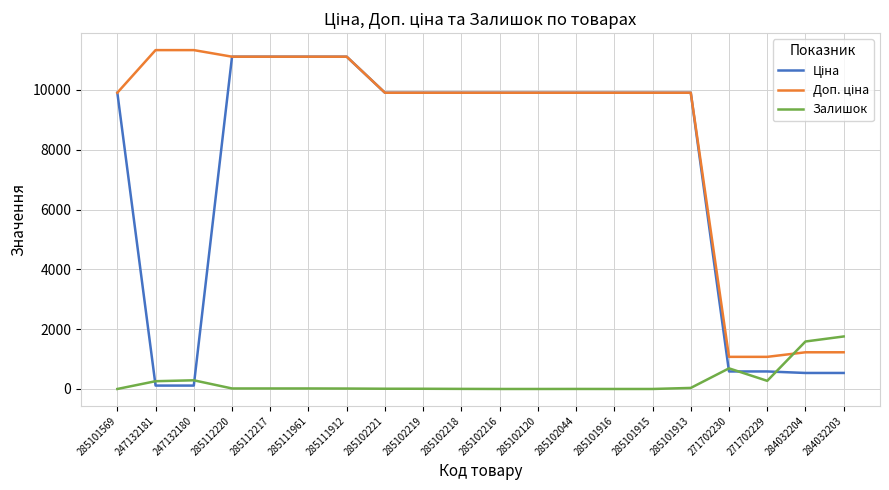

The Залишок series shows 8.0 at 285102221. True or false?

True